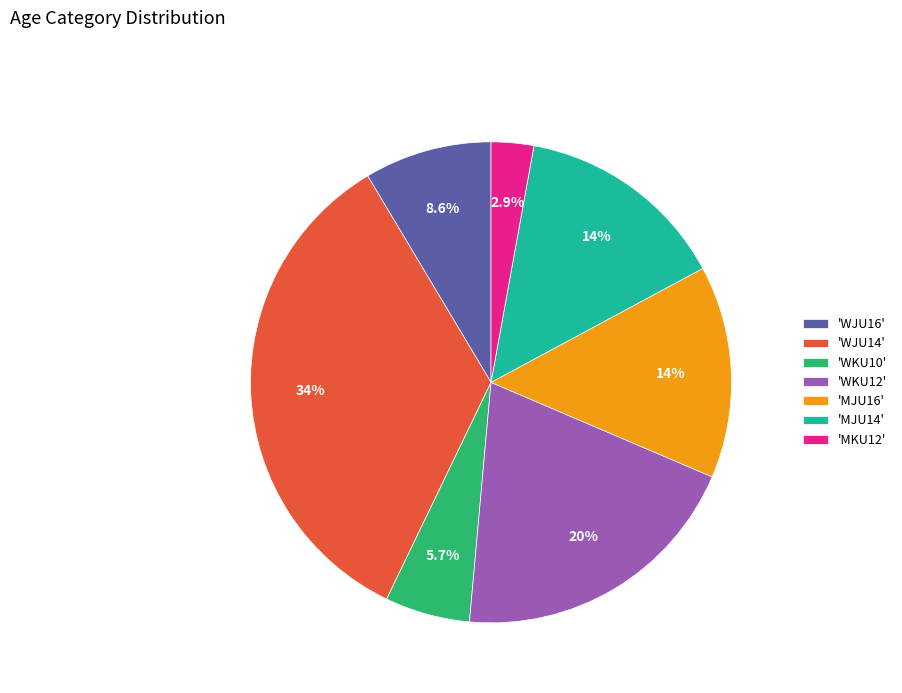

What is the total percentage of 'WJU16' and 'WKU10'?

14.3%